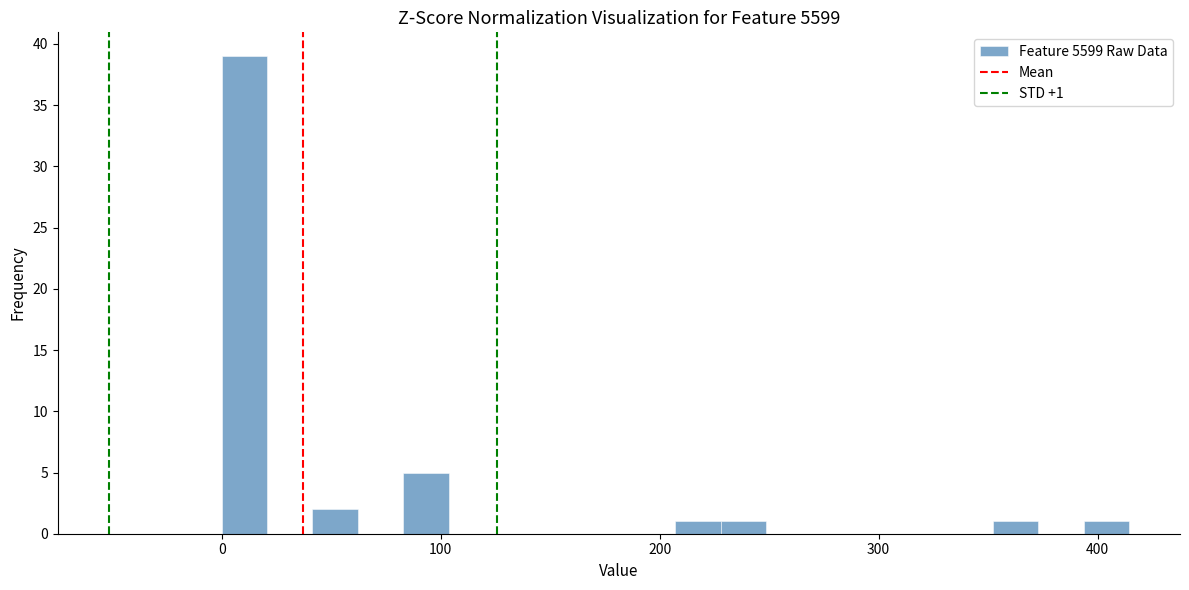

Read against the x-axis, roughly where is the centre of the tallest bar?

10